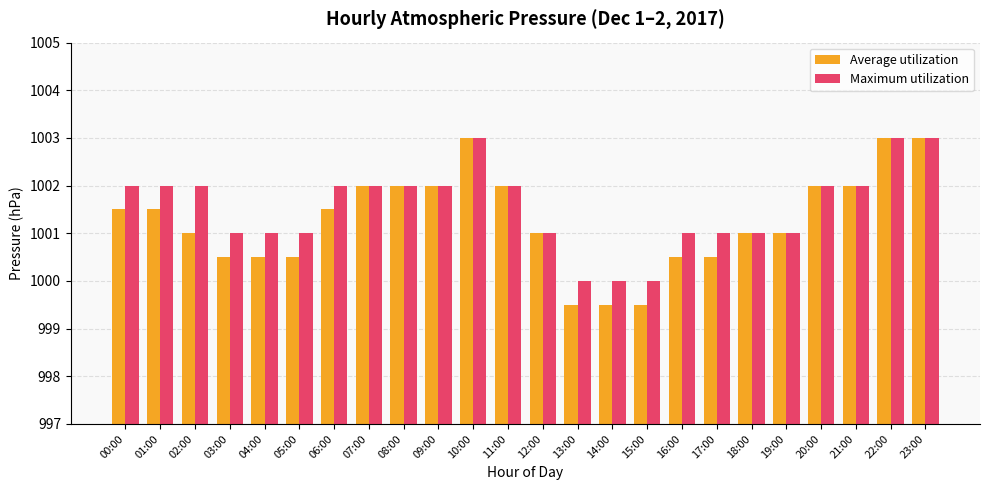

What is the value of the Maximum utilization bar at the 18th from the left?

1001.0